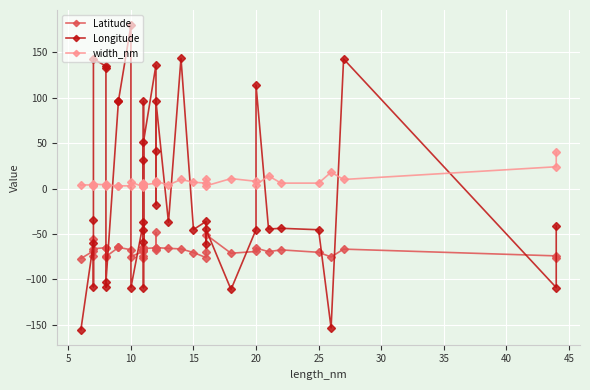

How many interior local valleys does the Latitude series have?

11